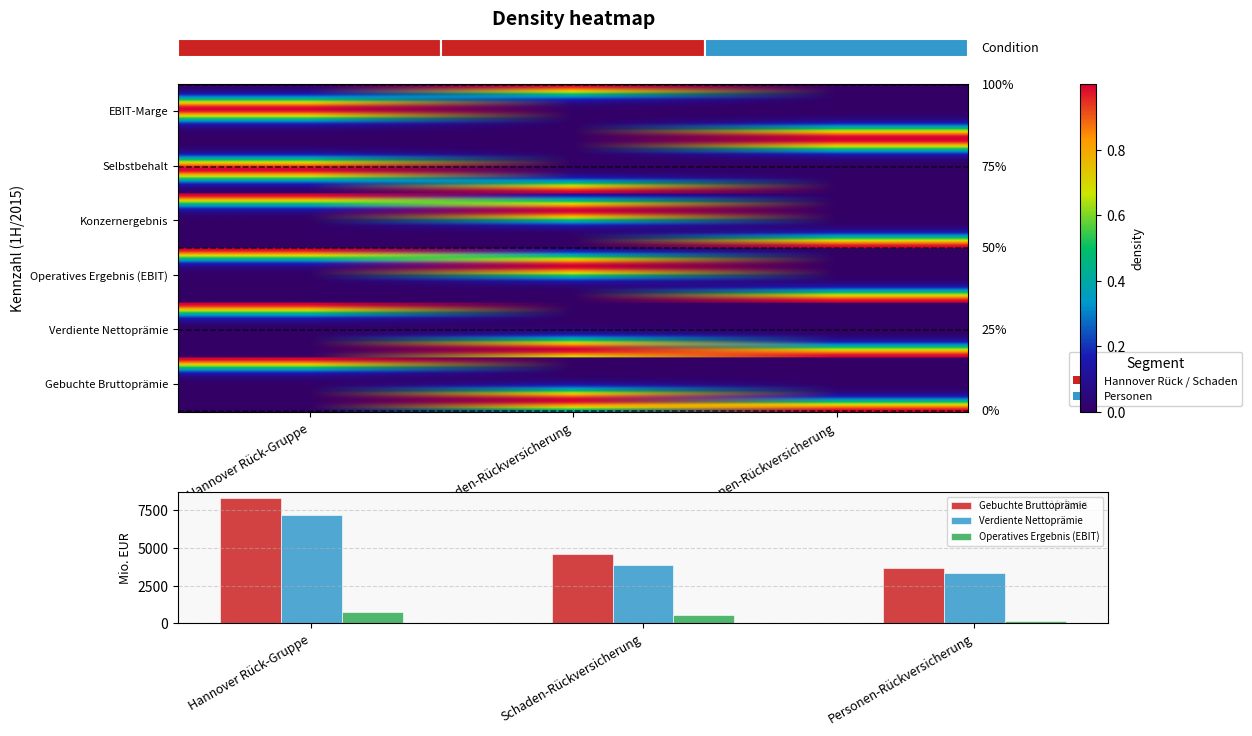

Between Hannover Rück-Gruppe and Personen-Rückversicherung, which is larger?

Hannover Rück-Gruppe